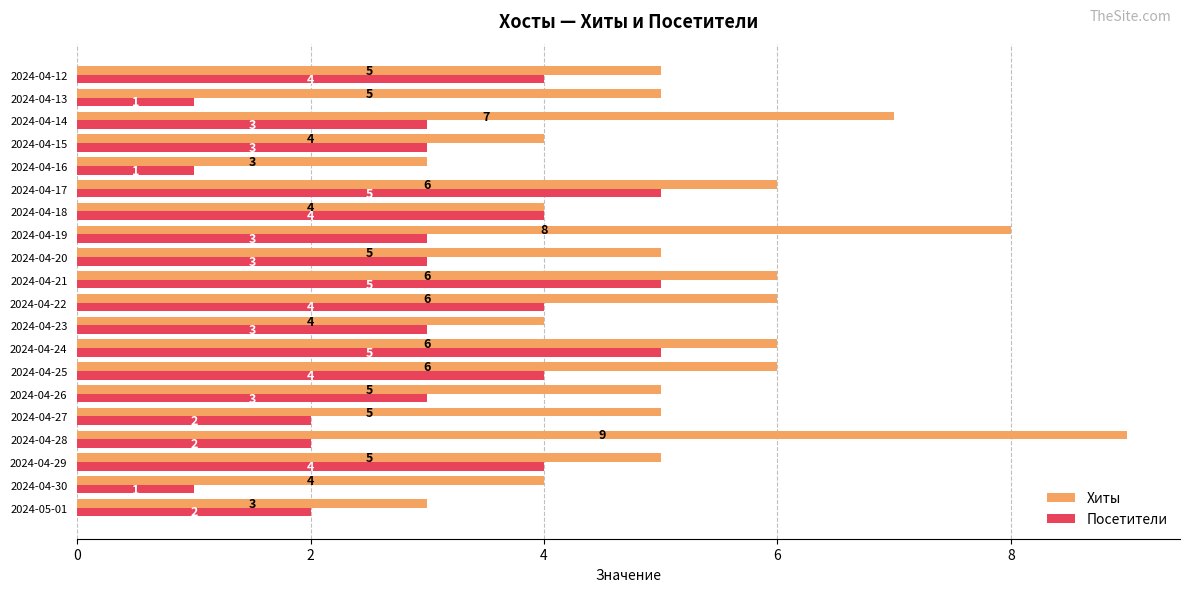

Which label corresponds to the largest value in the chart?

2024-04-28